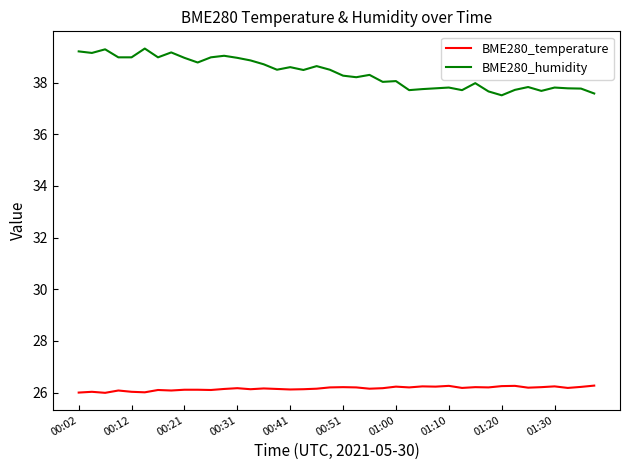

True or false: BME280_temperature and BME280_humidity cross at least once.

False